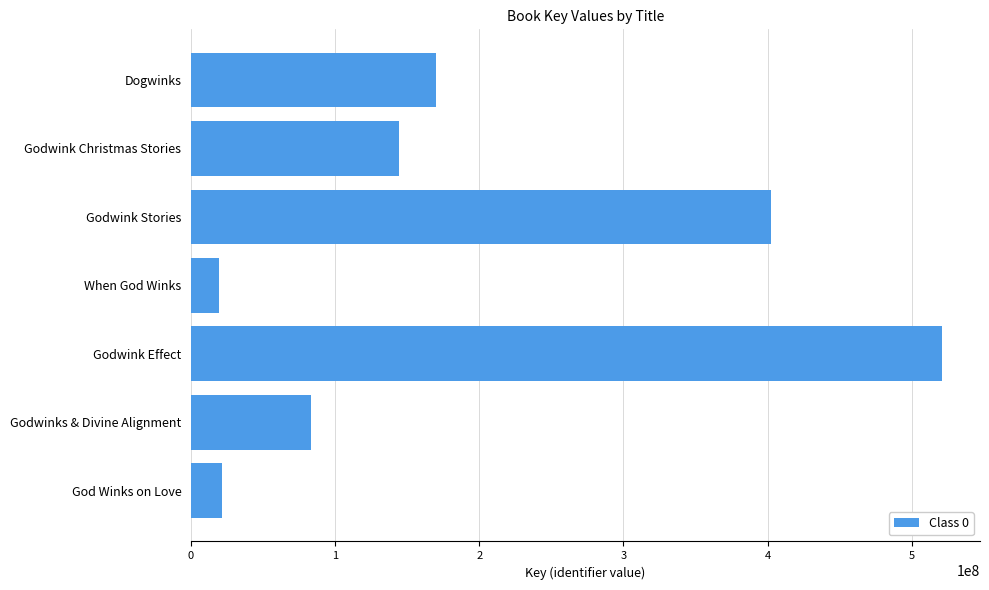

Which has a higher value, When God Winks or Godwink Christmas Stories?

Godwink Christmas Stories